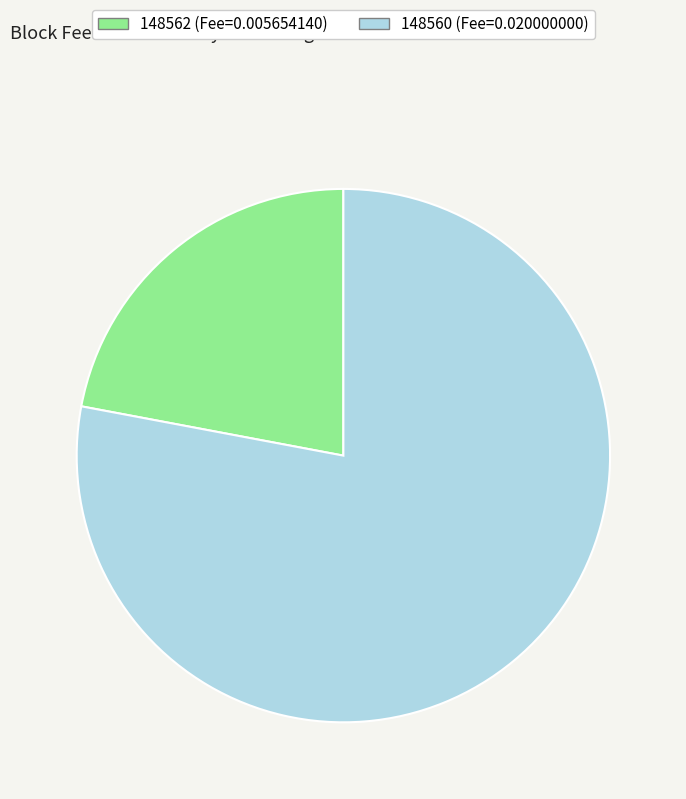

What is the largest slice in the pie chart?

148560